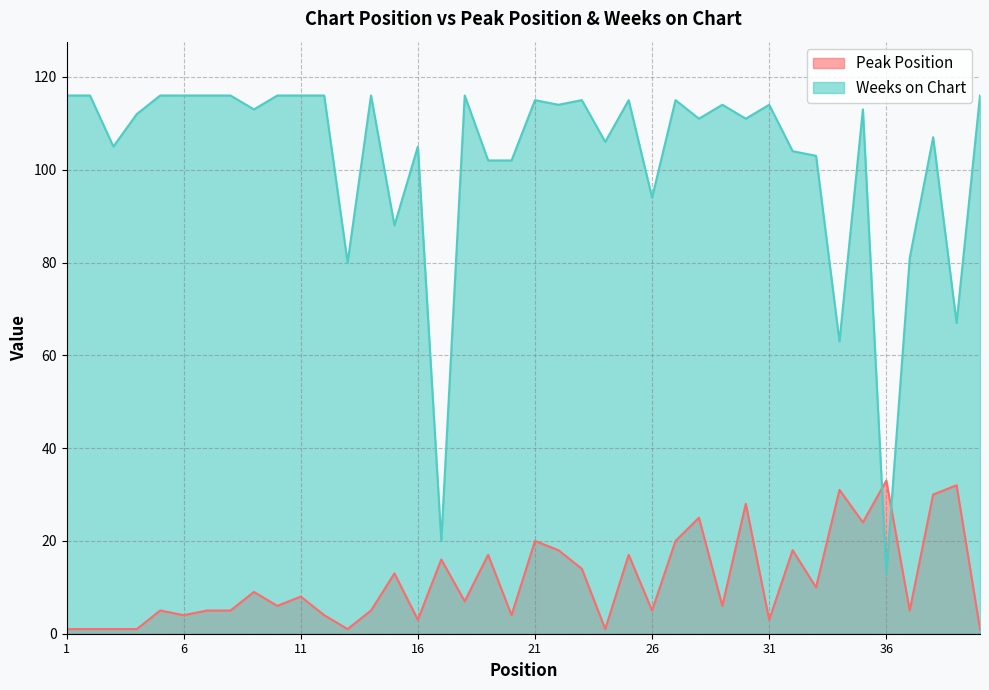

Reading left to right, what are all the values shown in this chart?

Peak Position: 1	1	1	1	5	4	5	5	9	6	8	4	1	5	13	3	16	7	17	4	20	18	14	1	17	5	20	25	6	28	3	18	10	31	24	33	5	30	32	1
Weeks on Chart: 116	116	105	112	116	116	116	116	113	116	116	116	80	116	88	105	20	116	102	102	115	114	115	106	115	94	115	111	114	111	114	104	103	63	113	13	81	107	67	116